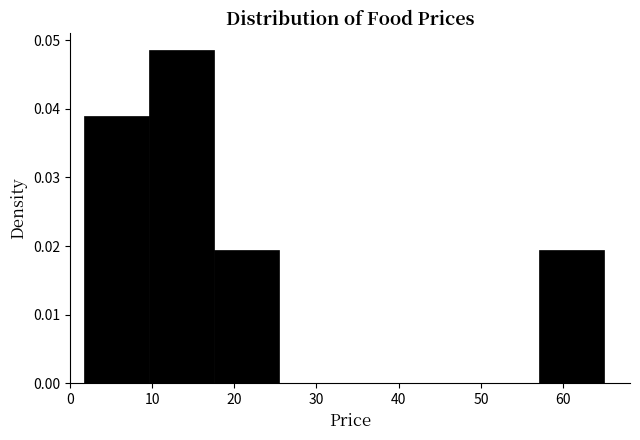

Reading left to right, list every bar in this chart as the range it spans on the x-axis followed by its height. Neither the bar edges nor the heights are printed on the chart, so give them approximately, as read against the axes.

2 to 10: 0.039
10 to 18: 0.049
18 to 25: 0.019
25 to 33: 0
33 to 41: 0
41 to 49: 0
49 to 57: 0
57 to 65: 0.019